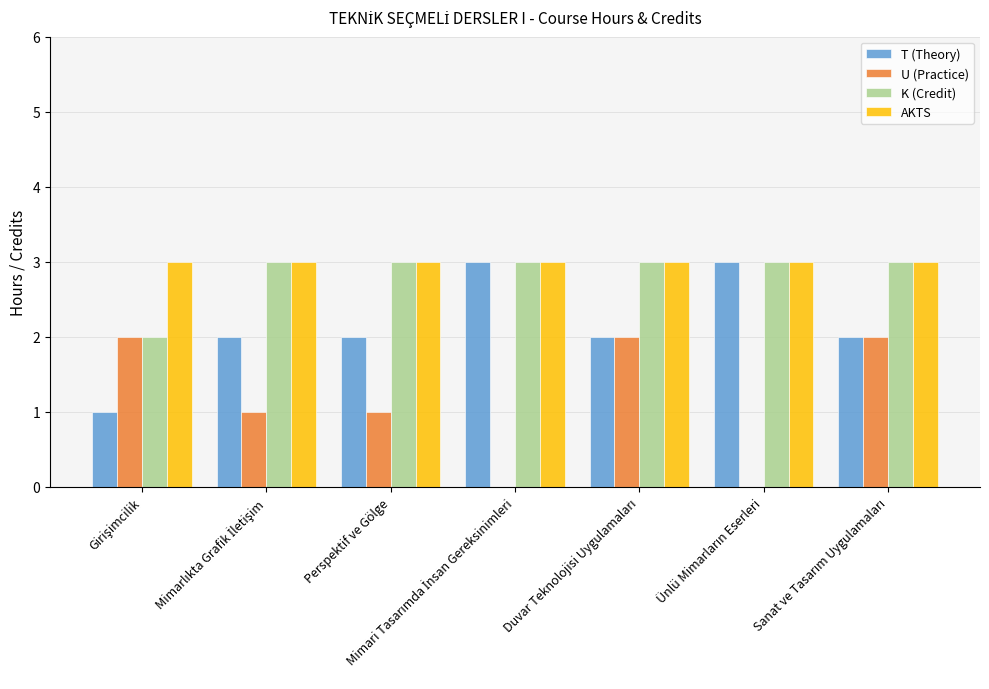

Are the bars grouped side by side (vs. stacked)?

Yes